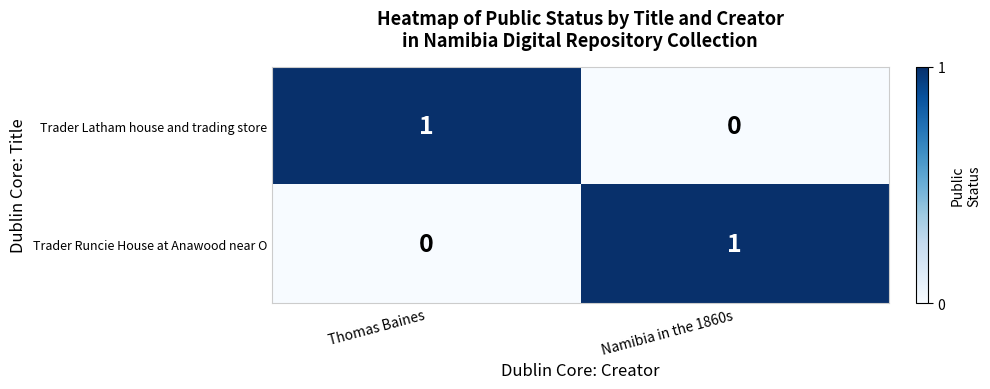

Is the value of Trader Latham house and trading store at Namibia in the 1860s greater than the value of Trader Runcie House at Anawood near O at Namibia in the 1860s?

No